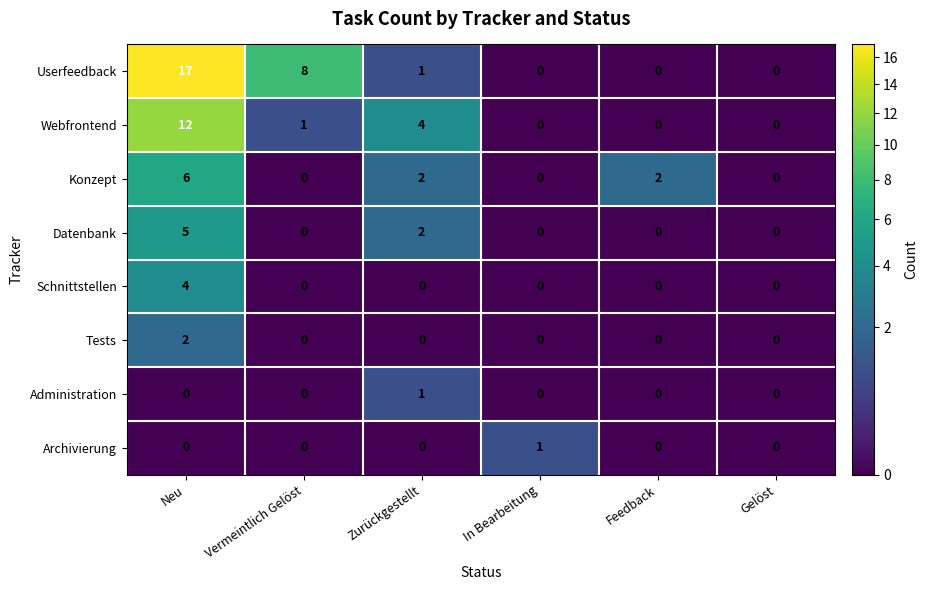

How many data points does each series have?

6